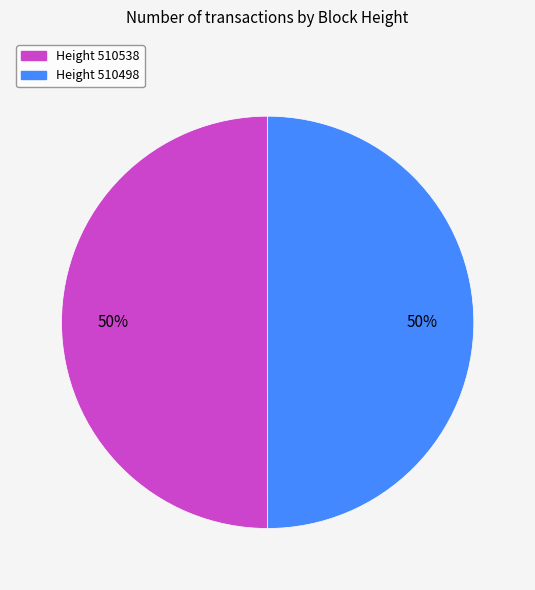

Do Height 510498 and Height 510538 together represent more than half of the pie?

Yes